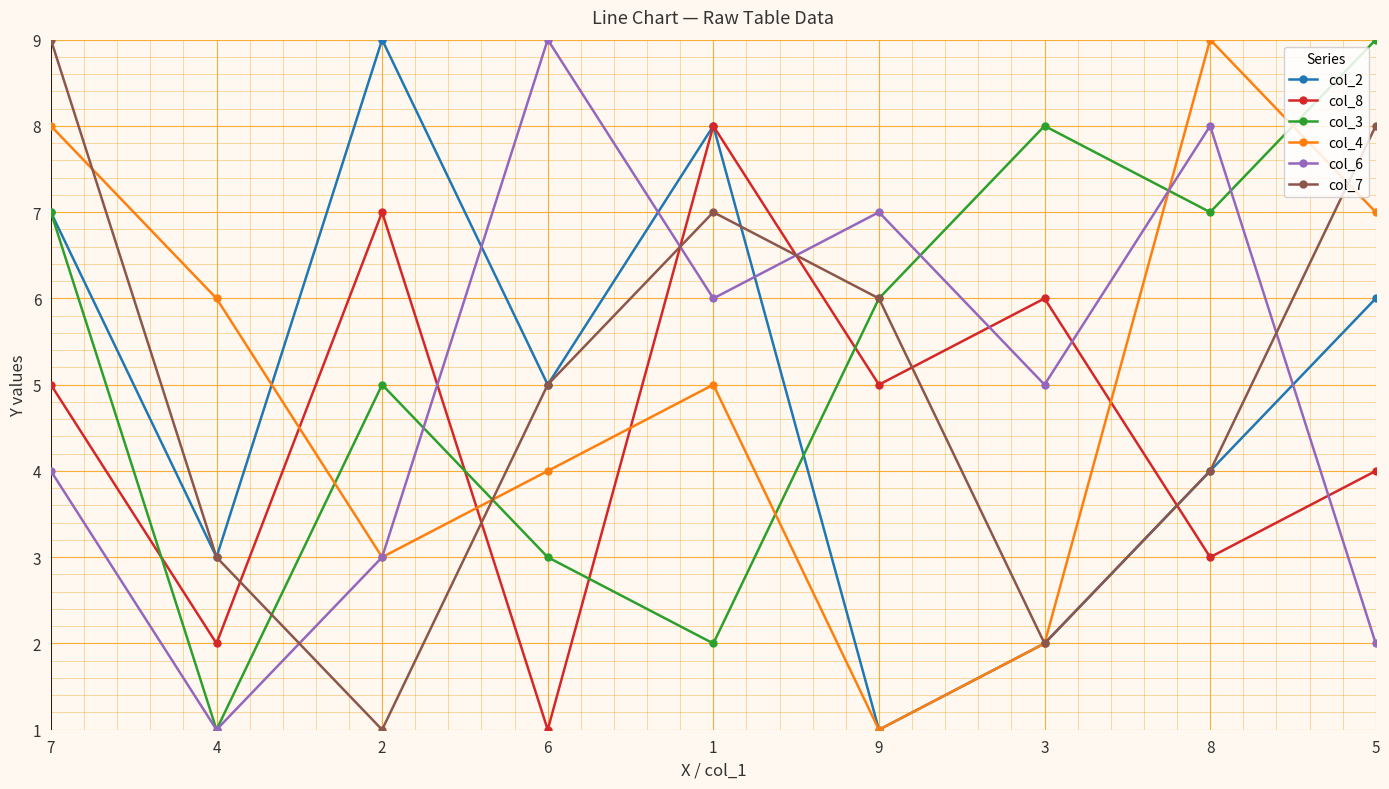

At which label does col_7 first exceed 5?

7